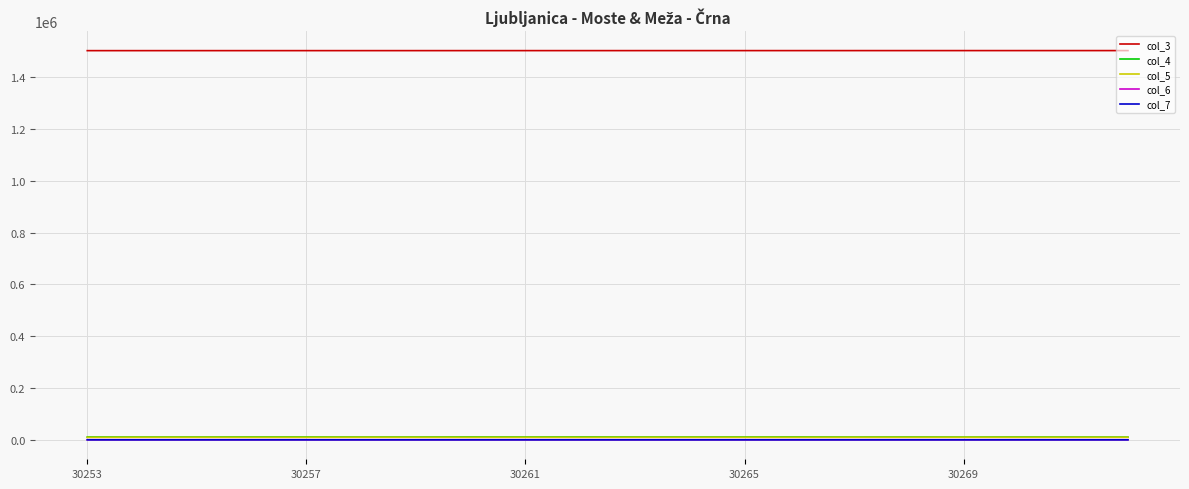

True or false: col_7 and col_3 cross at least once.

False